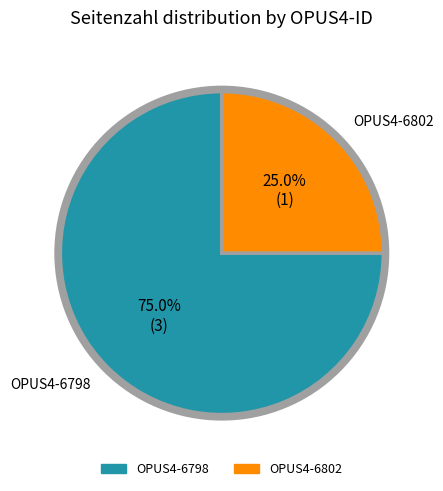

Between OPUS4-6798 and OPUS4-6802, which is larger?

OPUS4-6798